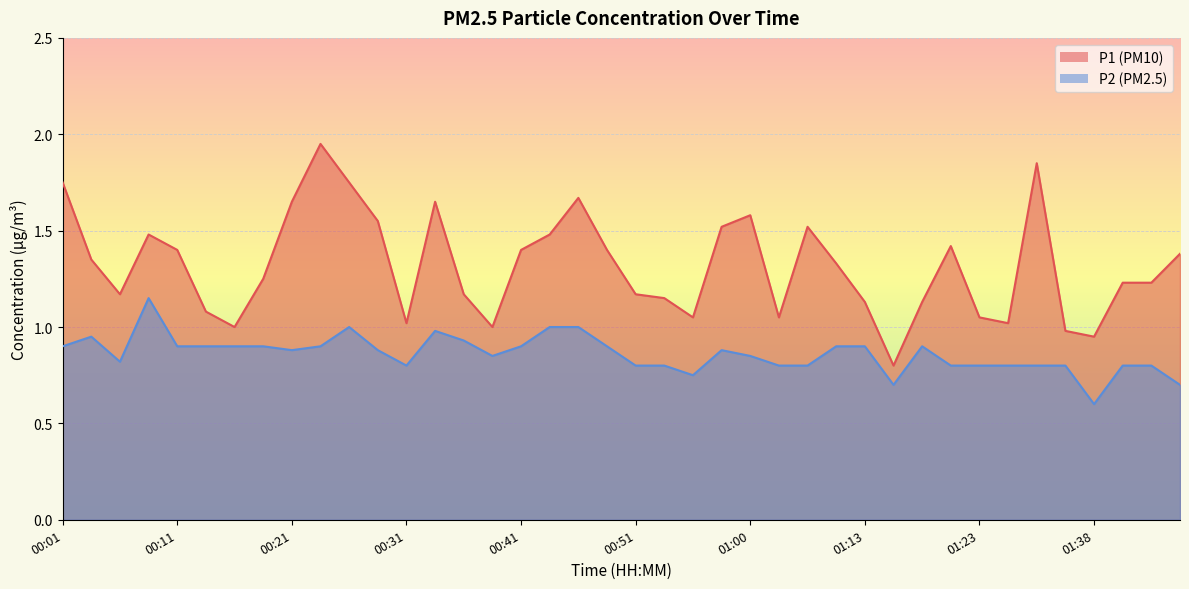

At which category does P1 reach its first local valley?

00:06